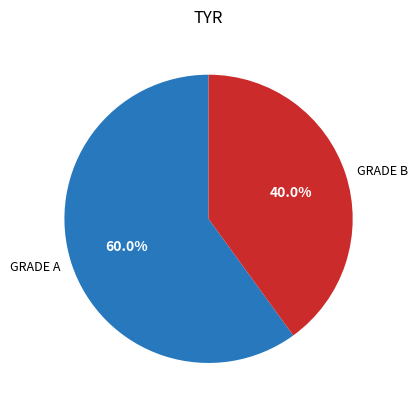

To the nearest percent, what is the difference between the largest and smallest slice percentages?

20%